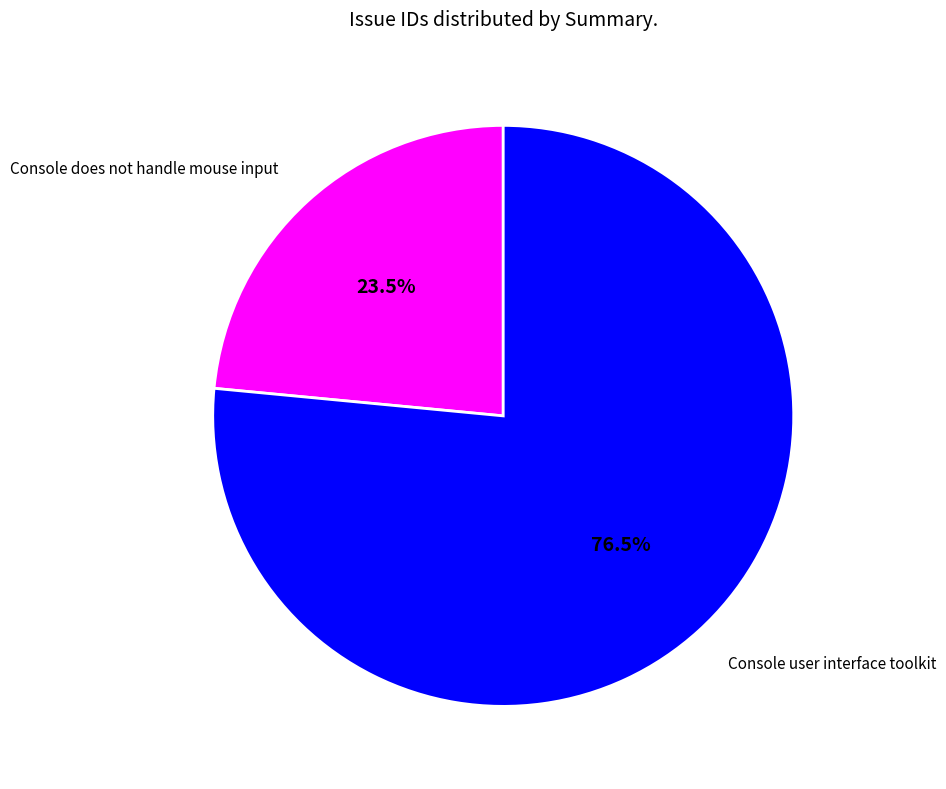

What is the ratio of the value at Console does not handle mouse input to the value at Console user interface toolkit?

0.3